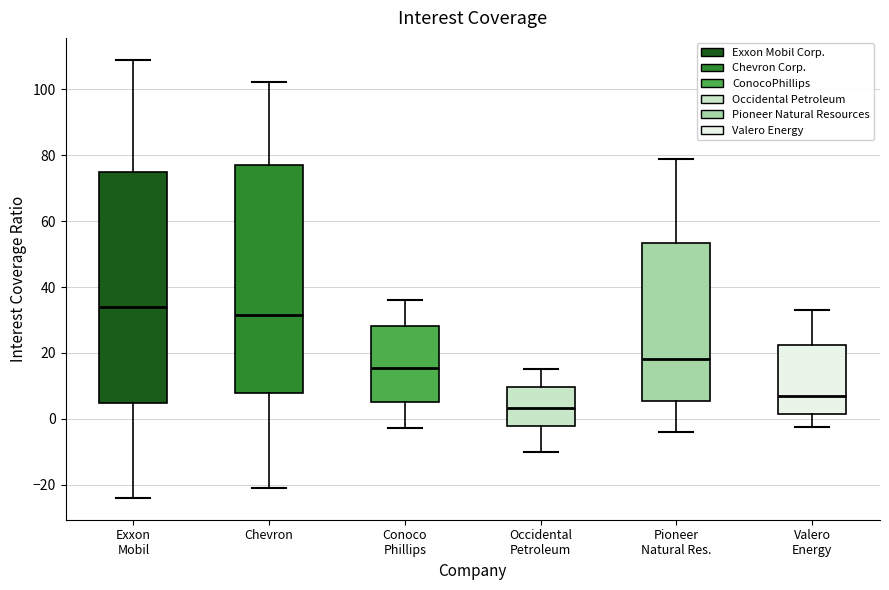

Where does the upper whisker of the box for Occidental Petroleum end on the y-axis? The values are not printed on the chart, so give them approximately, as read against the axis.

16